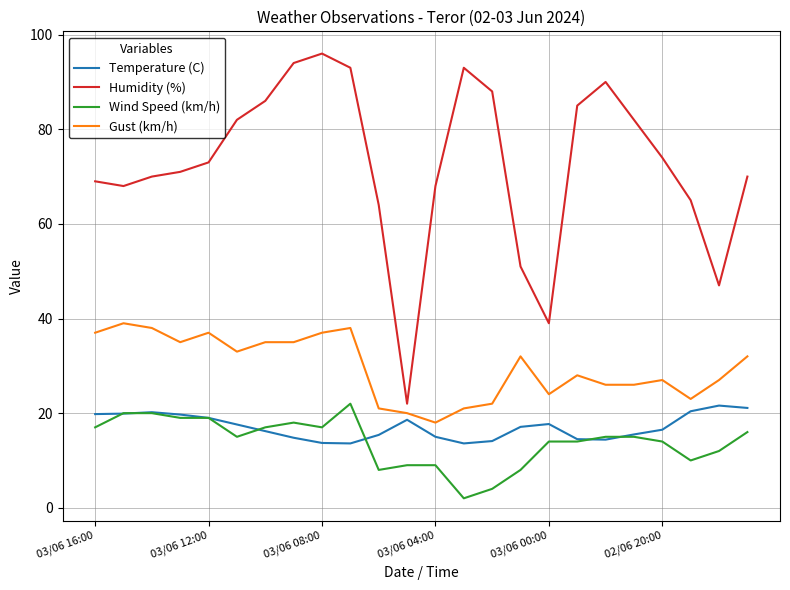

What is the highest value of the Humidity (%) series?

96.0